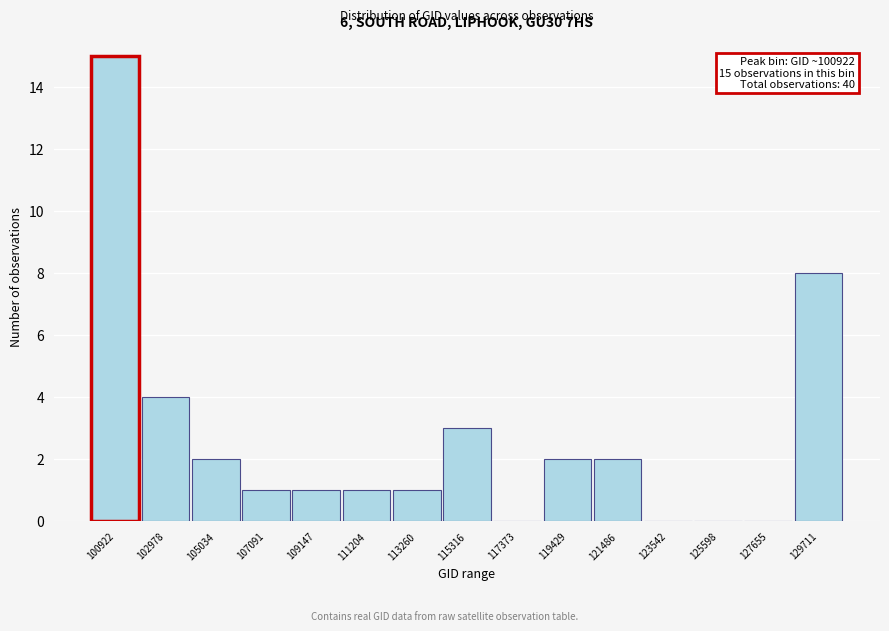

Reading left to right, list all the values displayed in this chart.

100922=15	102978=4	105034=2	107091=1	109147=1	111204=1	113260=1	115316=3	117373=0	119429=2	121486=2	123542=0	125598=0	127655=0	129711=8